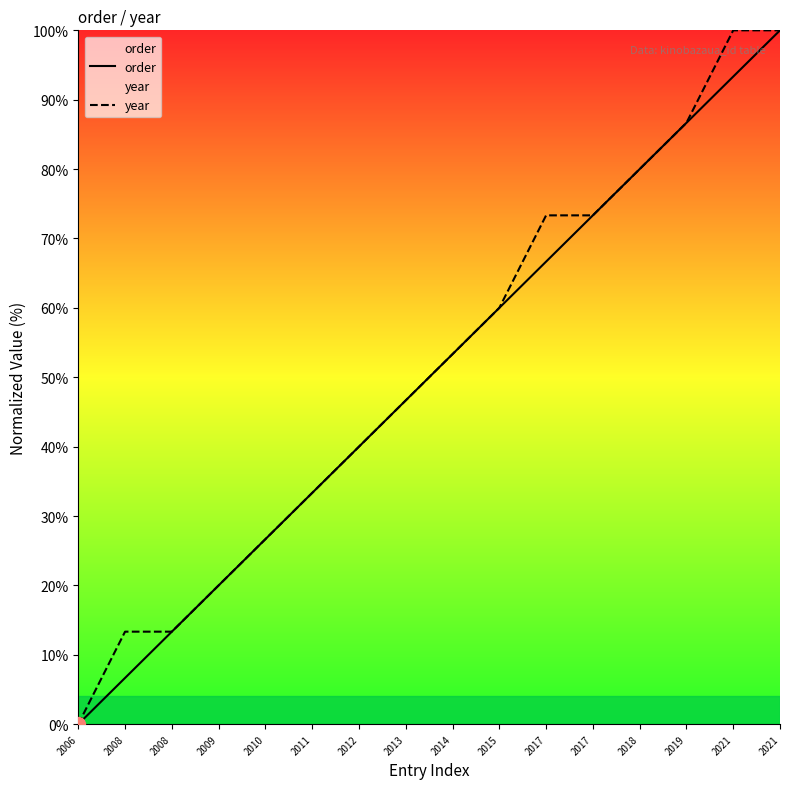

Where is order nearest to the value 50?

2013